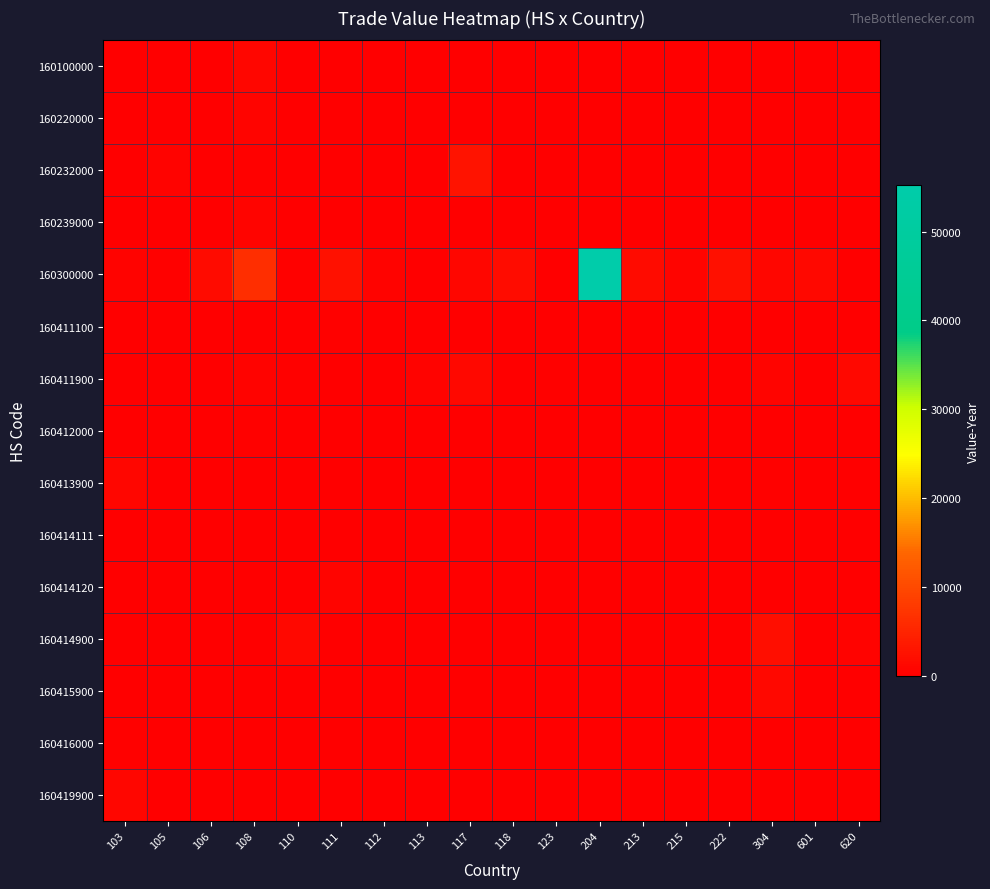

At 123, list the series in order from largest to smallest.

160411900, 160100000, 160220000, 160232000, 160239000, 160300000, 160411100, 160412000, 160413900, 160414111, 160414120, 160414900, 160415900, 160416000, 160419900